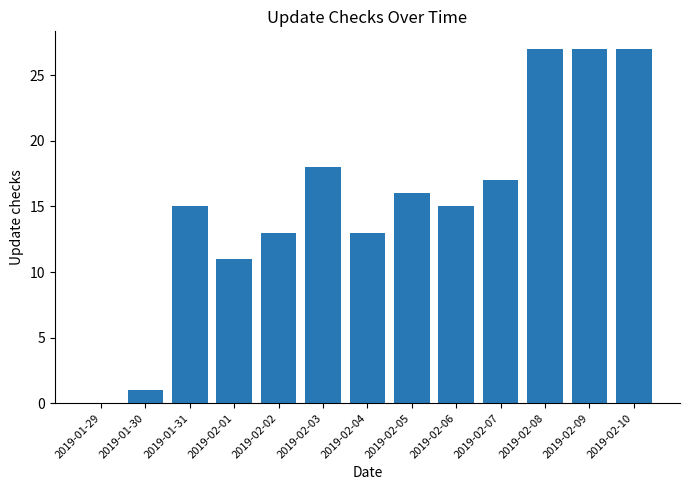

What is the sum of all values?

200